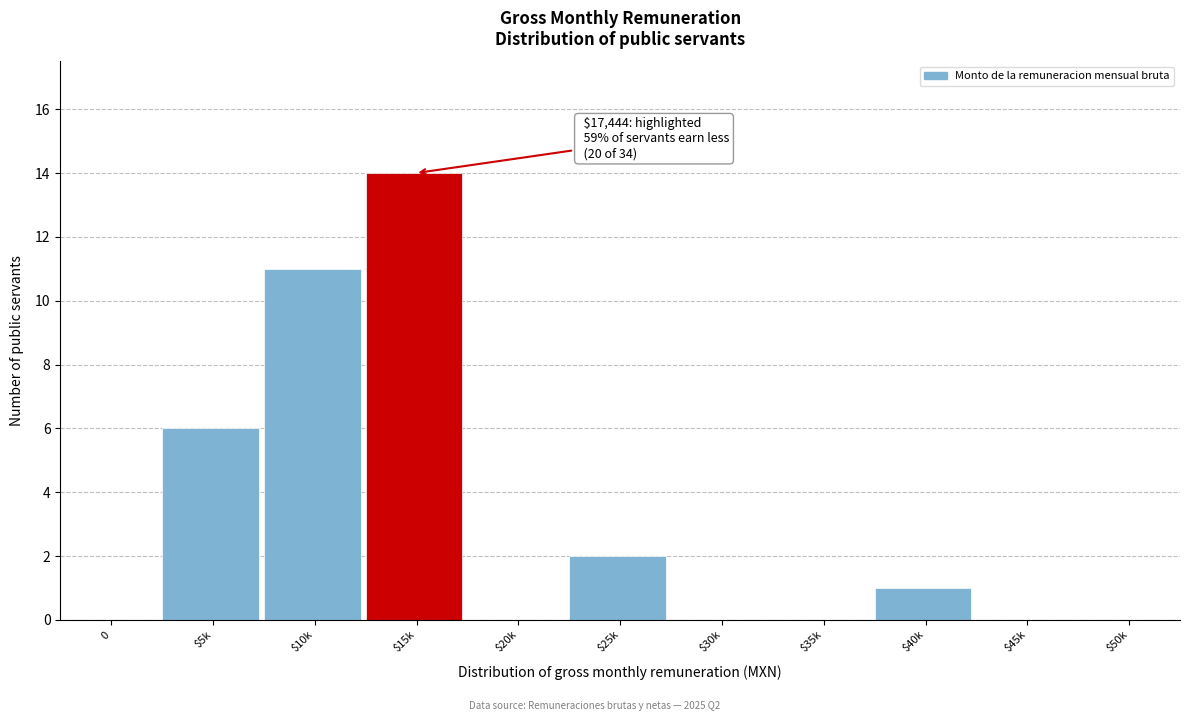

What is the maximum value shown in the chart?

14